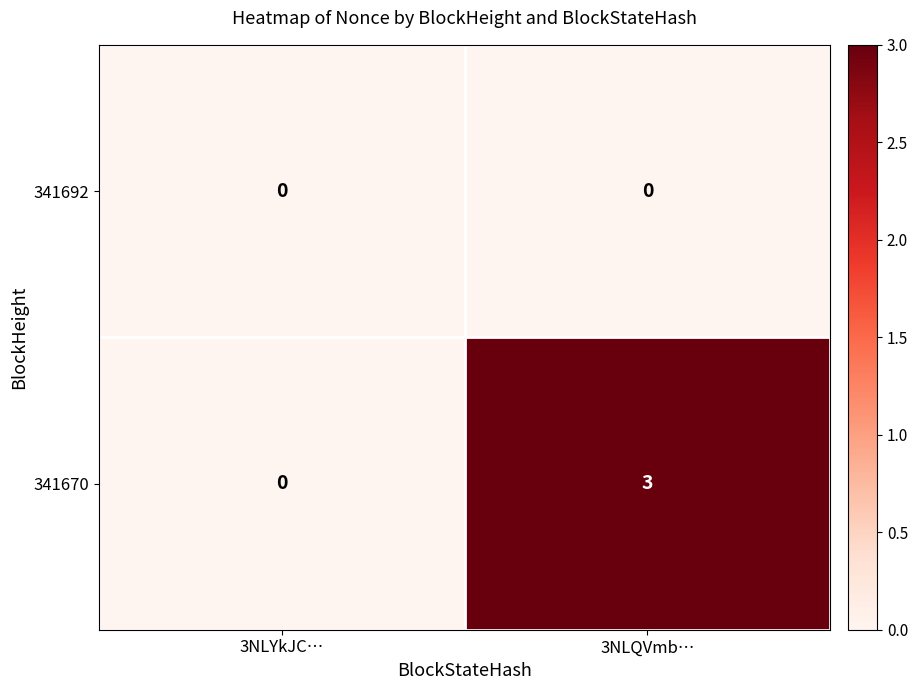

Which series has the widest spread of values?

341670